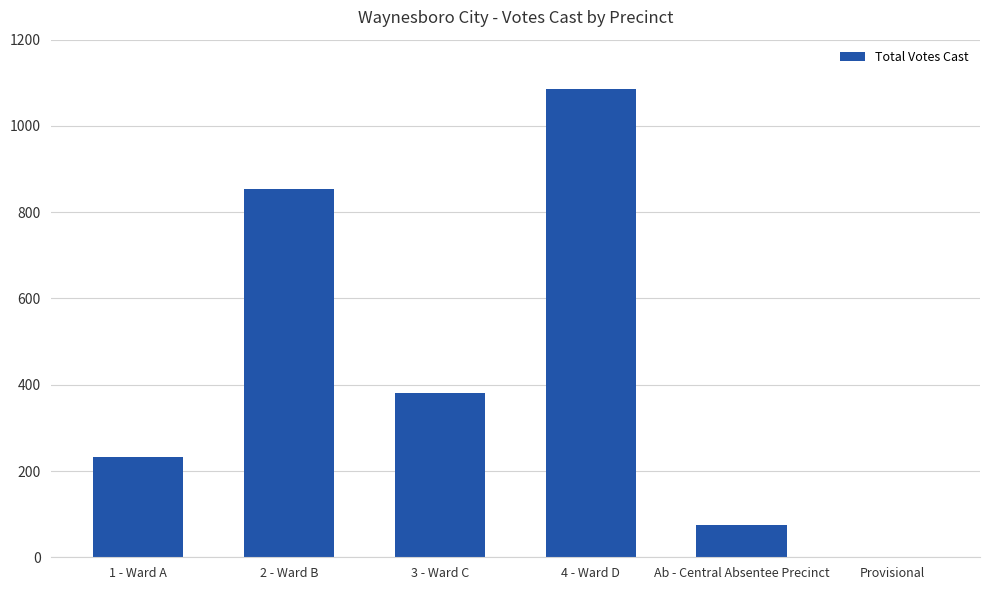

What is the maximum value shown in the chart?

1086